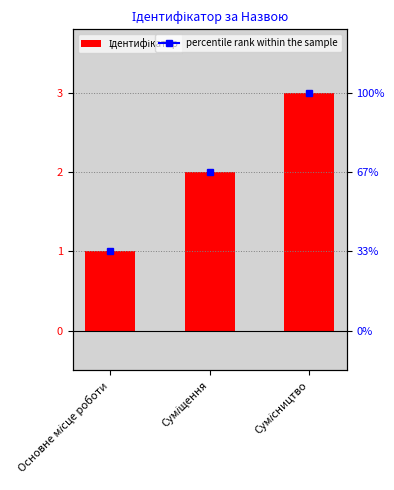

How many values are between 1 and 3?

3